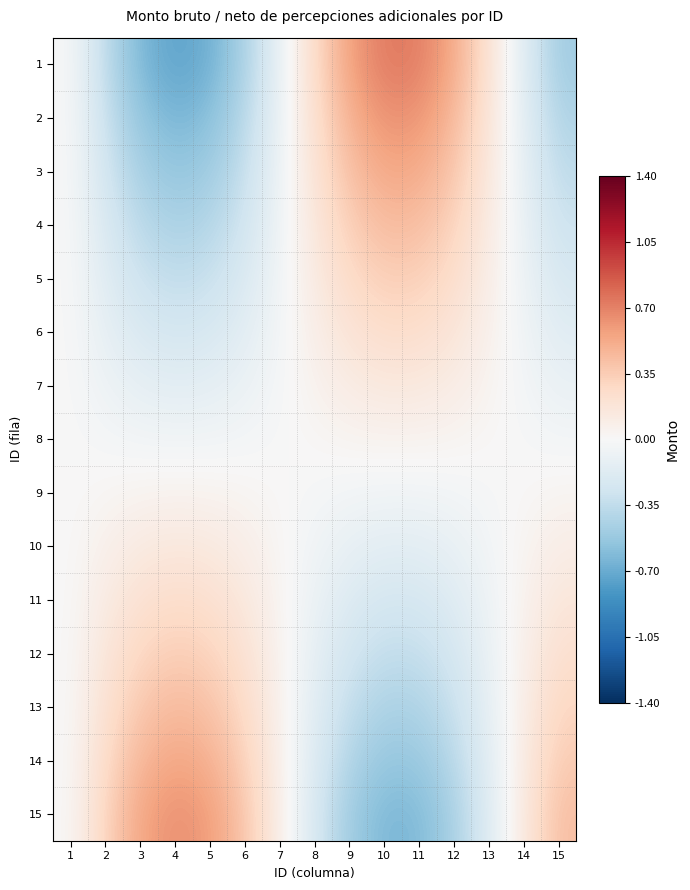

Reading left to right, what are all the values shown in this chart?

1: 1=0.0	2=-0.4	3=-0.6	4=-0.7	5=-0.7	6=-0.4	7=-0.1	8=0.3	9=0.6	10=0.7	11=0.7	12=0.5	13=0.2	14=-0.2	15=-0.5
2: 1=0.0	2=-0.3	3=-0.5	4=-0.6	5=-0.6	6=-0.4	7=-0.1	8=0.2	9=0.5	10=0.6	11=0.6	12=0.5	13=0.2	14=-0.1	15=-0.4
3: 1=0.0	2=-0.3	3=-0.5	4=-0.5	5=-0.5	6=-0.3	7=-0.1	8=0.2	9=0.4	10=0.5	11=0.5	12=0.4	13=0.2	14=-0.1	15=-0.4
4: 1=0.0	2=-0.2	3=-0.4	4=-0.4	5=-0.4	6=-0.3	7=-0.1	8=0.2	9=0.3	10=0.4	11=0.4	12=0.3	13=0.1	14=-0.1	15=-0.3
5: 1=0.0	2=-0.2	3=-0.3	4=-0.3	5=-0.3	6=-0.2	7=-0.0	8=0.1	9=0.3	10=0.3	11=0.3	12=0.2	13=0.1	14=-0.1	15=-0.2
6: 1=0.0	2=-0.1	3=-0.2	4=-0.2	5=-0.2	6=-0.1	7=-0.0	8=0.1	9=0.2	10=0.2	11=0.2	12=0.2	13=0.1	14=-0.1	15=-0.2
7: 1=0.0	2=-0.1	3=-0.1	4=-0.1	5=-0.1	6=-0.1	7=-0.0	8=0.1	9=0.1	10=0.1	11=0.1	12=0.1	13=0.0	14=-0.0	15=-0.1
8: 1=0.0	2=-0.0	3=-0.0	4=-0.0	5=-0.0	6=-0.0	7=-0.0	8=0.0	9=0.0	10=0.0	11=0.0	12=0.0	13=0.0	14=-0.0	15=-0.0
9: 1=0.0	2=0.0	3=0.0	4=0.0	5=0.0	6=0.0	7=0.0	8=-0.0	9=-0.0	10=-0.0	11=-0.0	12=-0.0	13=-0.0	14=0.0	15=0.0
10: 1=0.0	2=0.1	3=0.1	4=0.1	5=0.1	6=0.1	7=0.0	8=-0.1	9=-0.1	10=-0.1	11=-0.1	12=-0.1	13=-0.0	14=0.0	15=0.1
11: 1=0.0	2=0.1	3=0.2	4=0.2	5=0.2	6=0.1	7=0.0	8=-0.1	9=-0.2	10=-0.2	11=-0.2	12=-0.2	13=-0.1	14=0.1	15=0.2
12: 1=0.0	2=0.2	3=0.3	4=0.3	5=0.3	6=0.2	7=0.0	8=-0.1	9=-0.3	10=-0.3	11=-0.3	12=-0.2	13=-0.1	14=0.1	15=0.2
13: 1=0.0	2=0.2	3=0.4	4=0.4	5=0.4	6=0.3	7=0.1	8=-0.2	9=-0.3	10=-0.4	11=-0.4	12=-0.3	13=-0.1	14=0.1	15=0.3
14: 1=0.0	2=0.3	3=0.5	4=0.5	5=0.5	6=0.3	7=0.1	8=-0.2	9=-0.4	10=-0.5	11=-0.5	12=-0.4	13=-0.2	14=0.1	15=0.4
15: 1=0.0	2=0.3	3=0.5	4=0.6	5=0.6	6=0.4	7=0.1	8=-0.2	9=-0.5	10=-0.6	11=-0.6	12=-0.5	13=-0.2	14=0.1	15=0.4